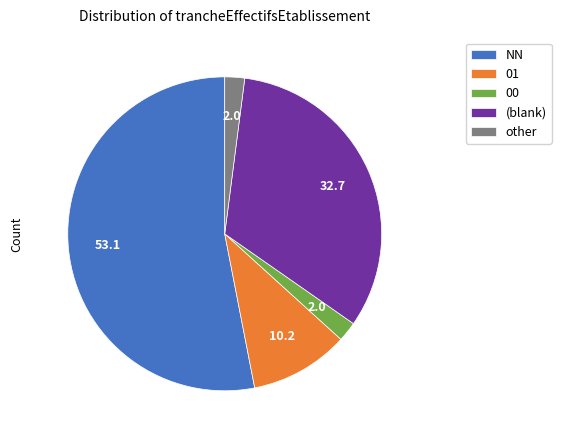

Is there a majority slice in this chart?

Yes